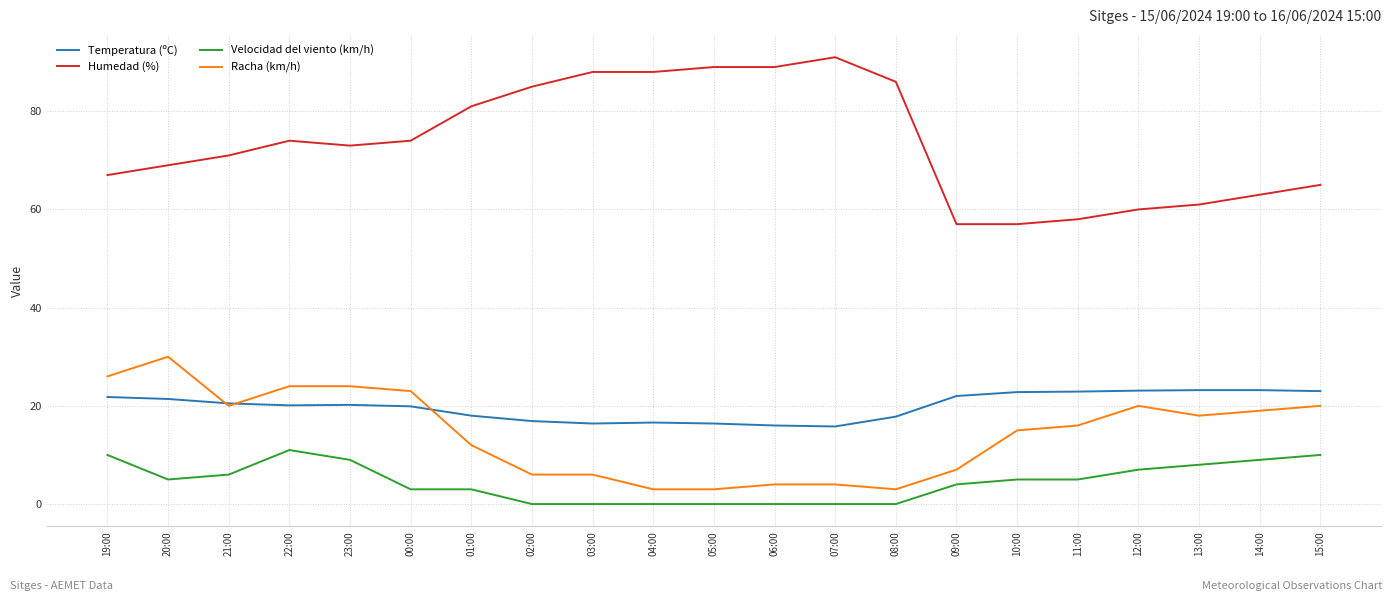

What are all the series names shown in the legend?

Temperatura (ºC), Humedad (%), Velocidad del viento (km/h), Racha (km/h)